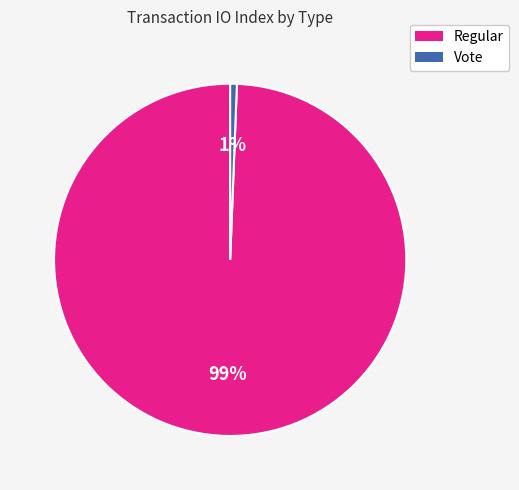

True or false: Vote accounts for 6% of the total.

False